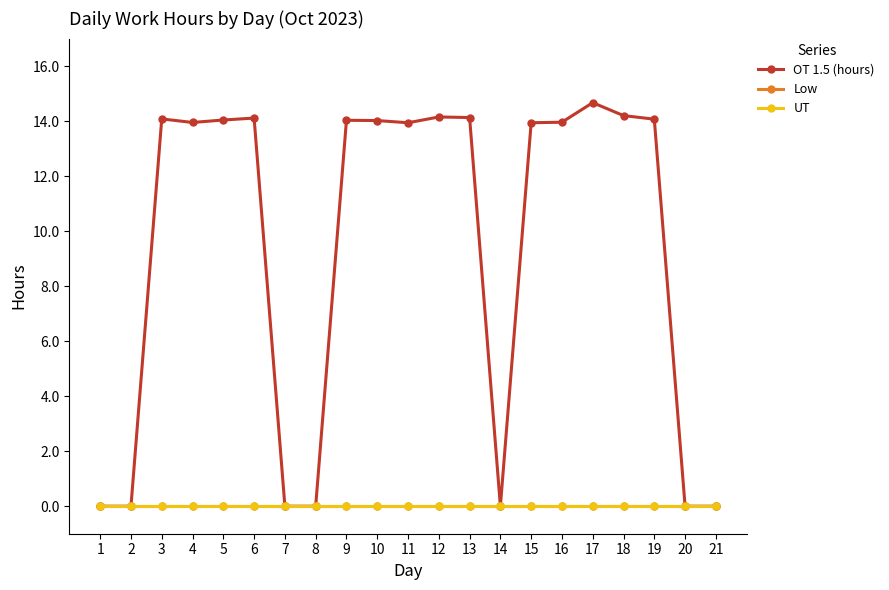

Is the value of OT 1.5 (hours) at 14 greater than the value of Low at 8?

No